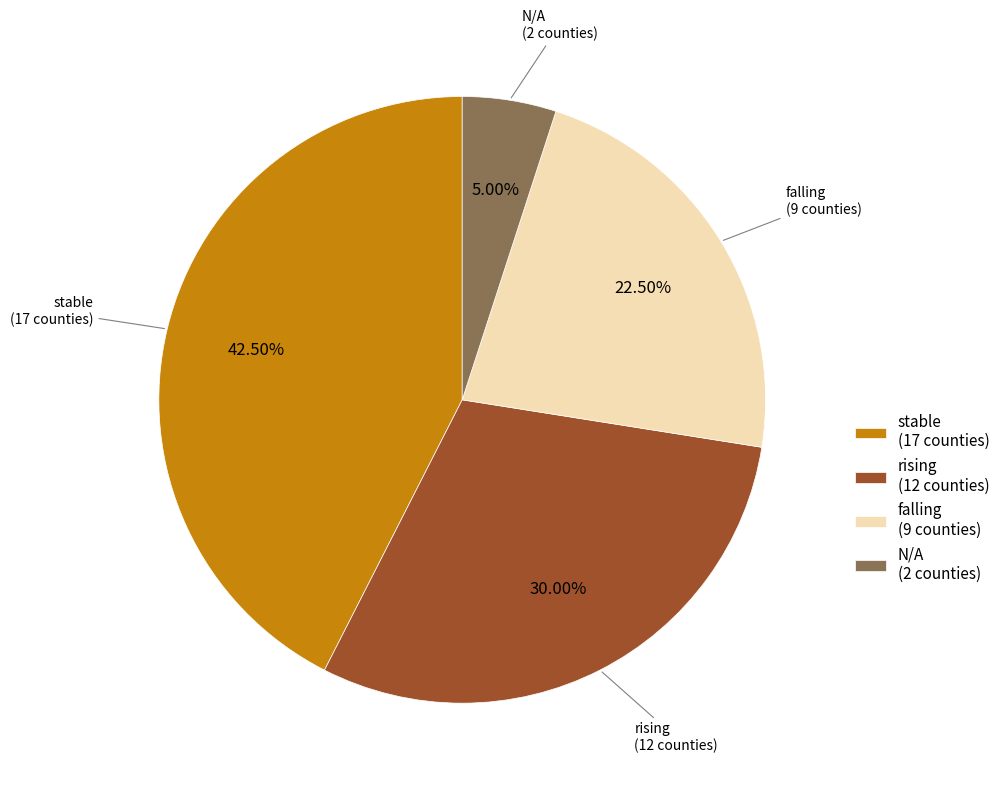

What percentage is NOT represented by N/A?

95.0%